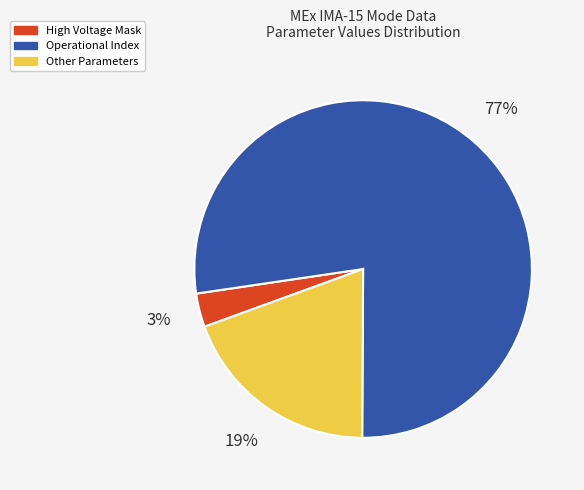

Which slice is the smallest?

High Voltage Mask